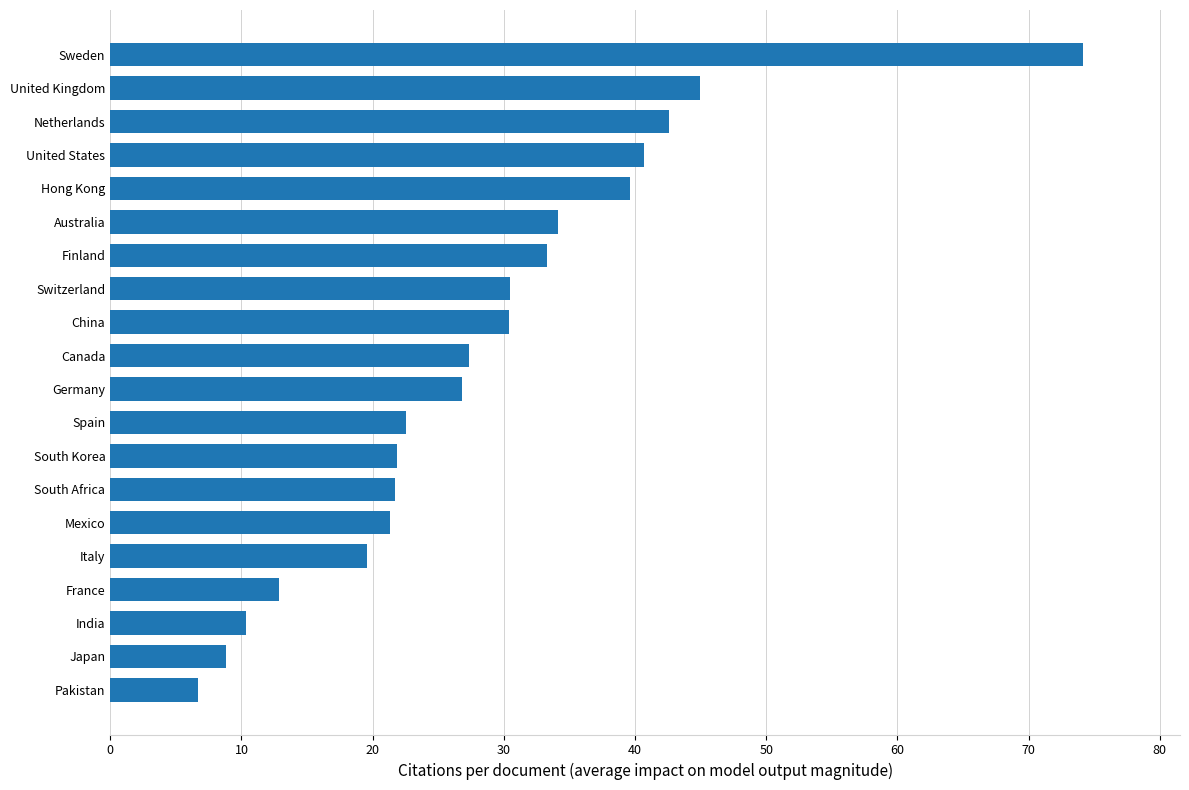

Between United Kingdom and Japan, which is larger?

United Kingdom